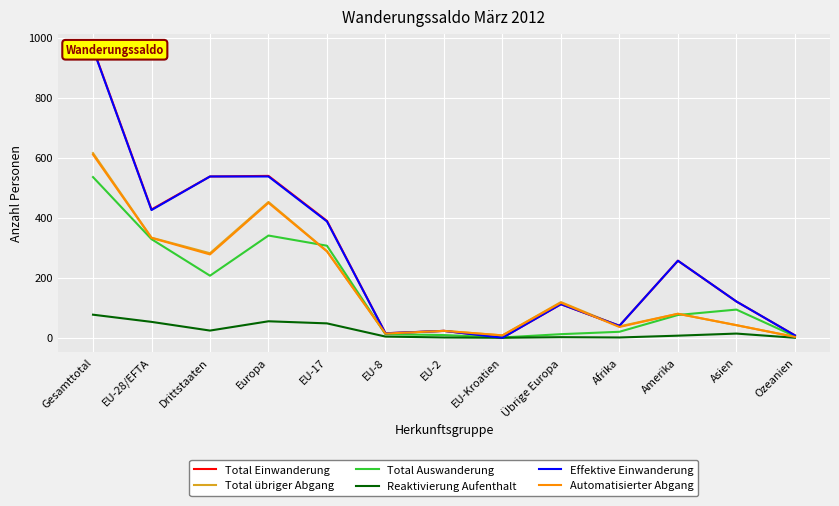

What value does the Total übriger Abgang series have at EU-8?

14